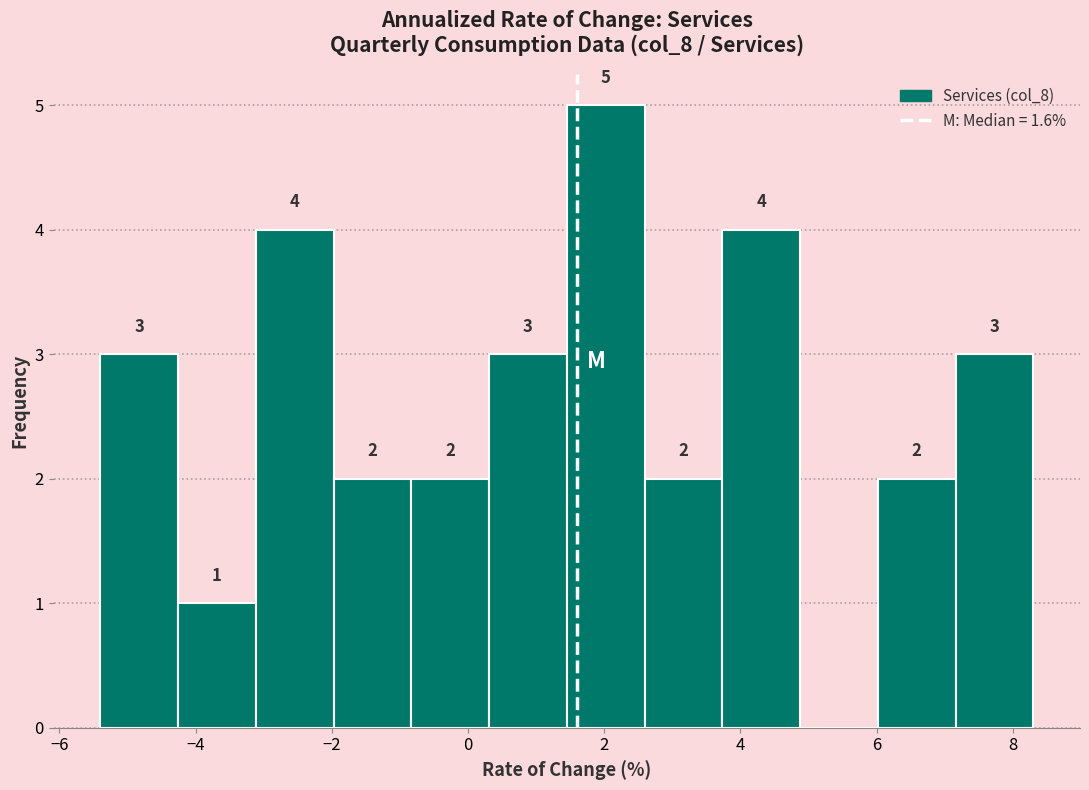

Over which range of the x-axis is the bar tallest?

1.4 to 2.6